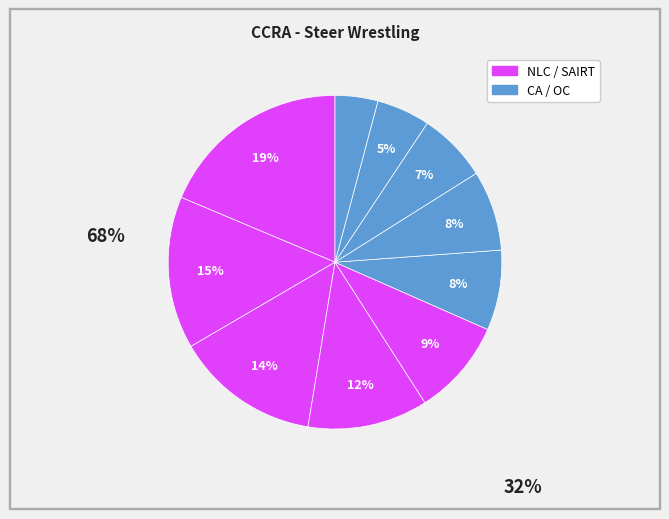

To the nearest percent, what is the average slice percentage?

10%